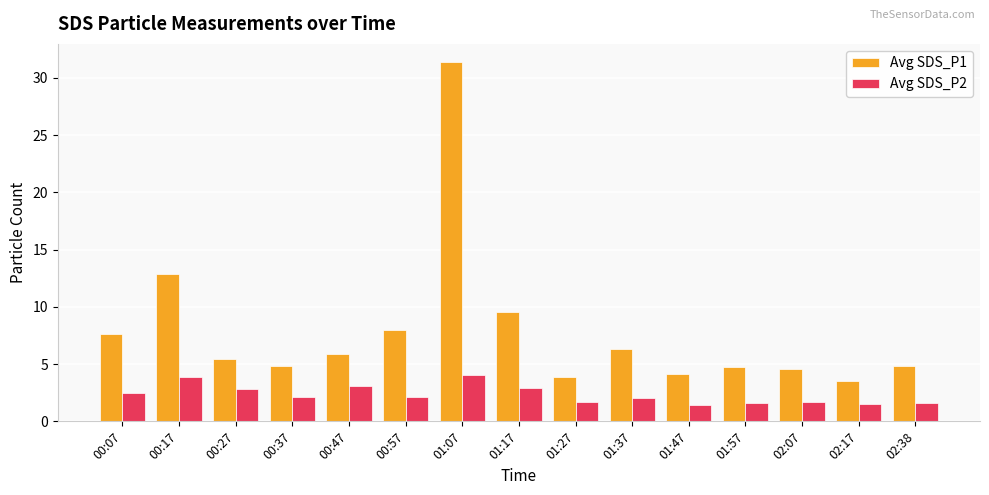

Rank the series at 02:38 from highest to lowest value.

Avg SDS_P1, Avg SDS_P2